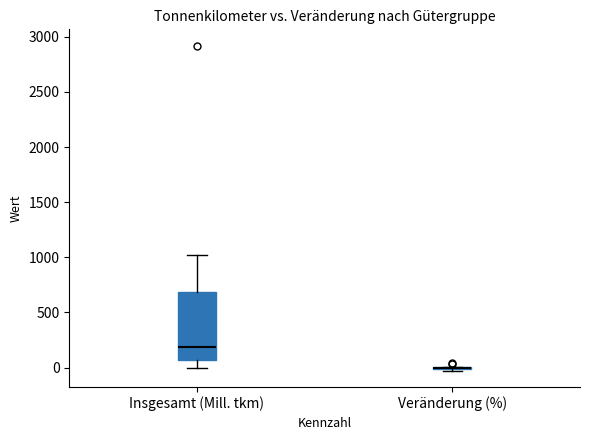

Reading left to right, read every box against the y-axis: the position of its median line, the range the box covers, and the ends of its whiskers. The values are not printed on the chart, so give them approximately, as read against the axis.

Insgesamt (Mill. tkm): median 200, box 50 to 700, whiskers 0 to 1000
Veränderung (%): box collapsed to a line at 0, whiskers -50 to 0